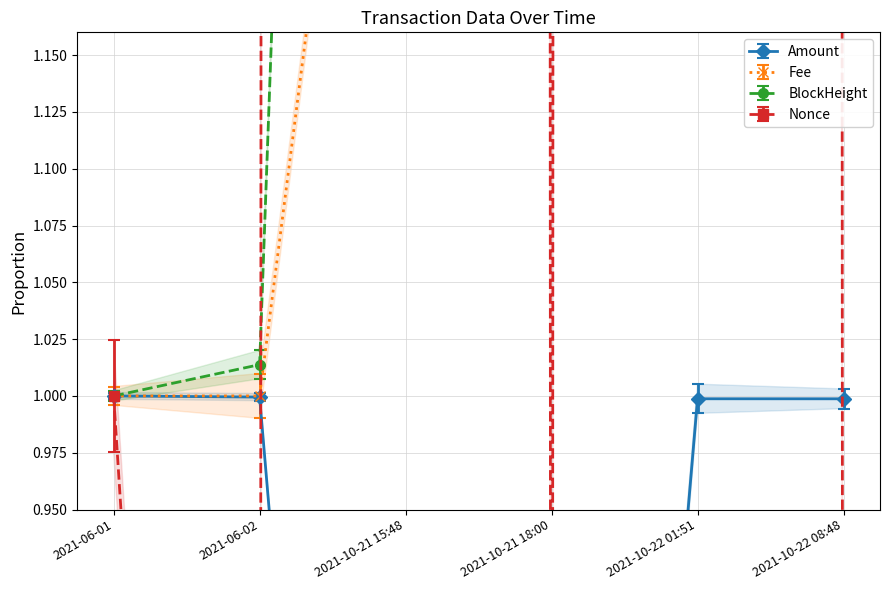

How many distinct data groups are displayed?

4